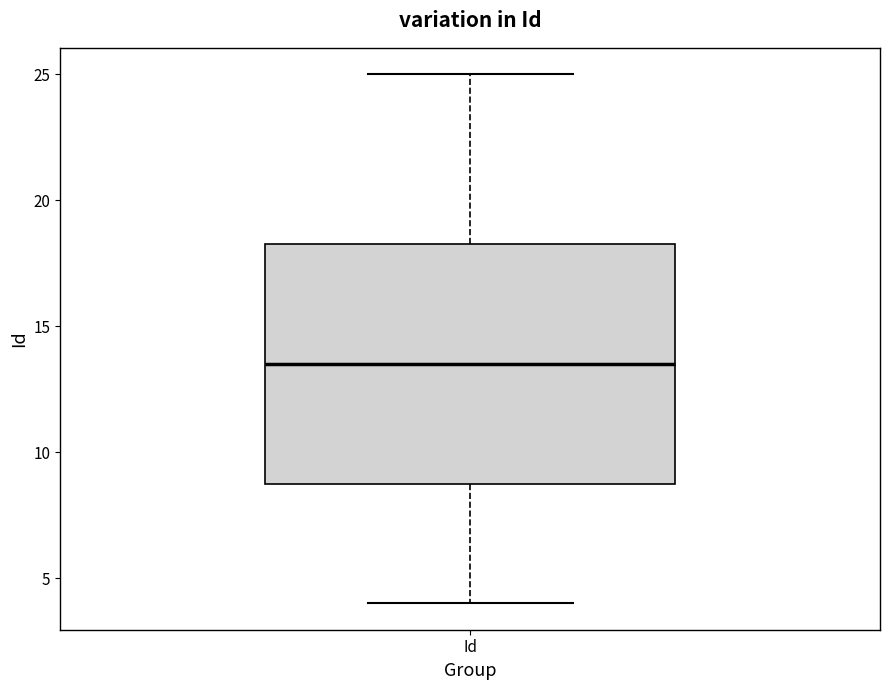

Transcribe this box plot: give where the median line is, the range the box spans, and where the two whiskers end, as read against the y-axis. The values are not printed on the chart, so give them approximately, as read against the axis.

median 13.5, box 9.0 to 18.5, whiskers 4.0 to 25.0